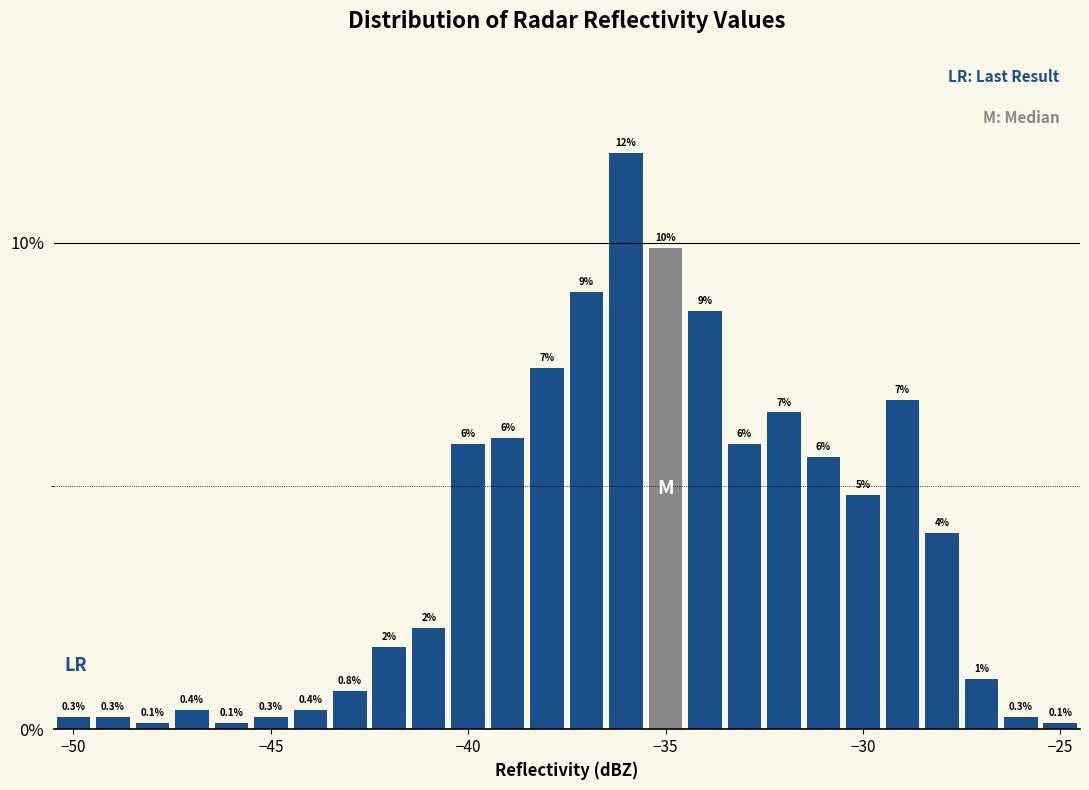

Around what value on the x-axis is the tallest bar? Give the approximate position of its centre, as read against the axis.

-36.0